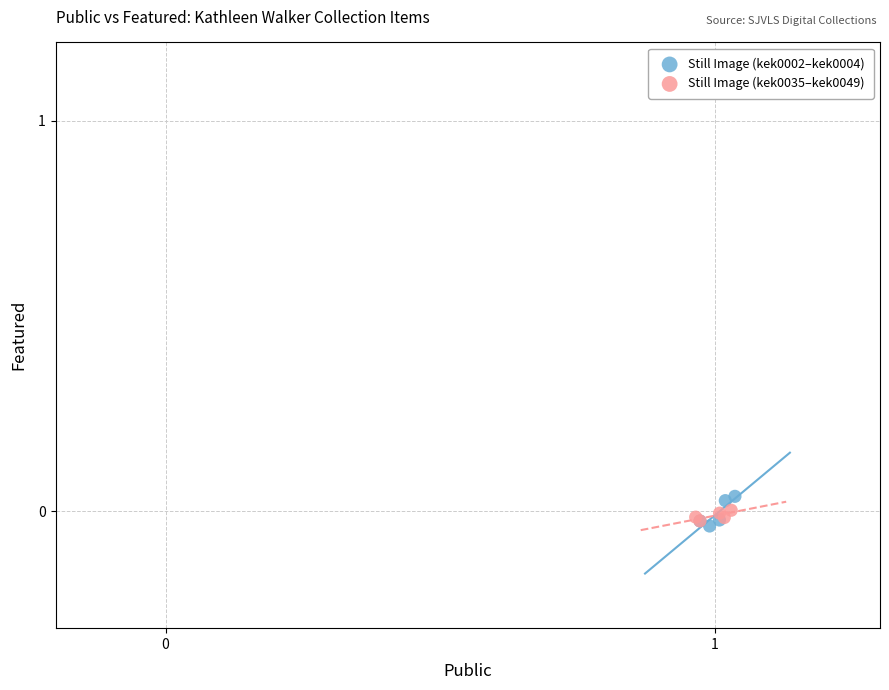

What are all the series names shown in the legend?

Still Image (kek0002–kek0004), Still Image (kek0035–kek0049)